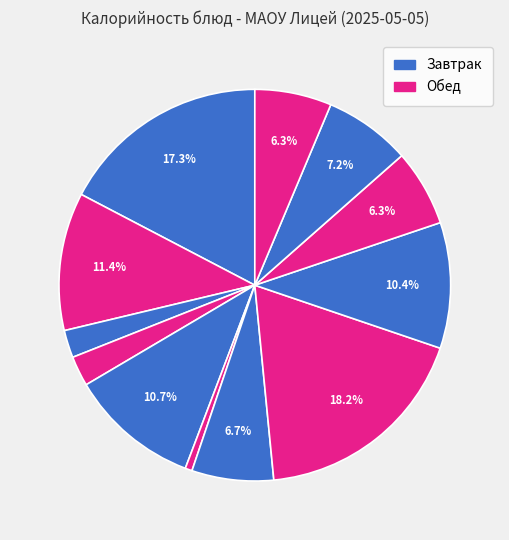

Count the number of slices in the pie.

12